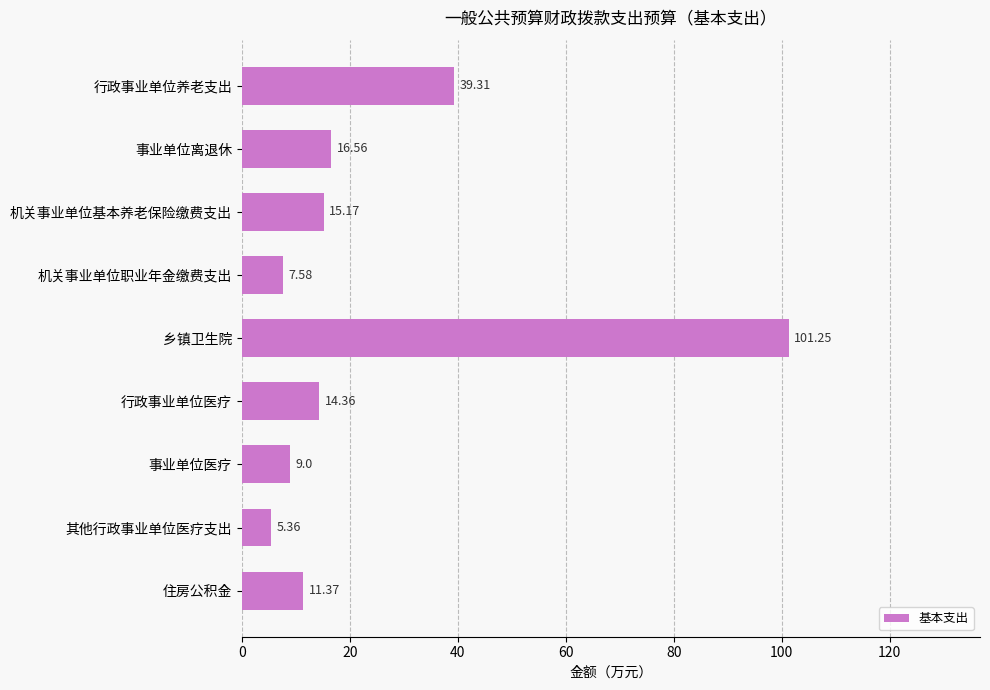

At which category does the chart reach its peak across all series?

乡镇卫生院